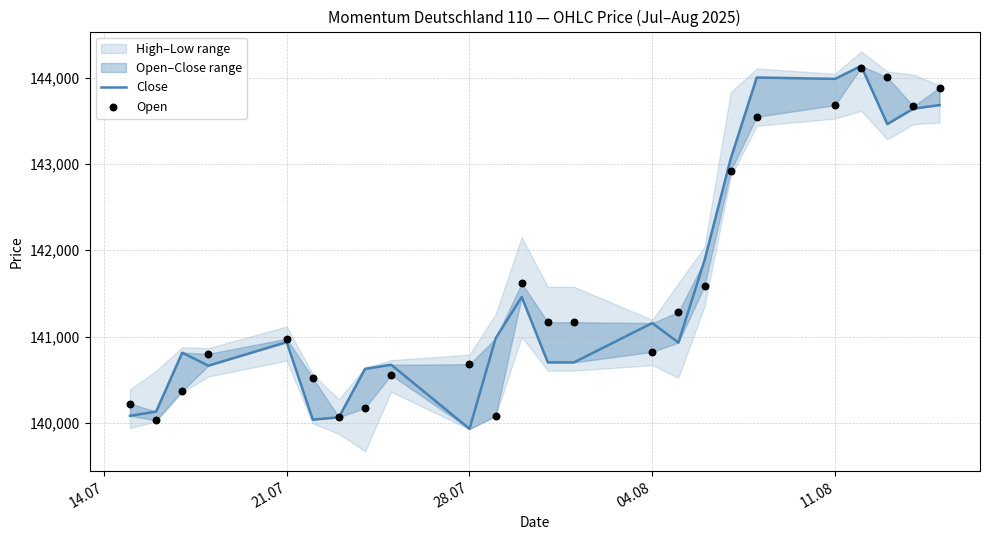

Which series reaches the maximum Y coordinate?

Close